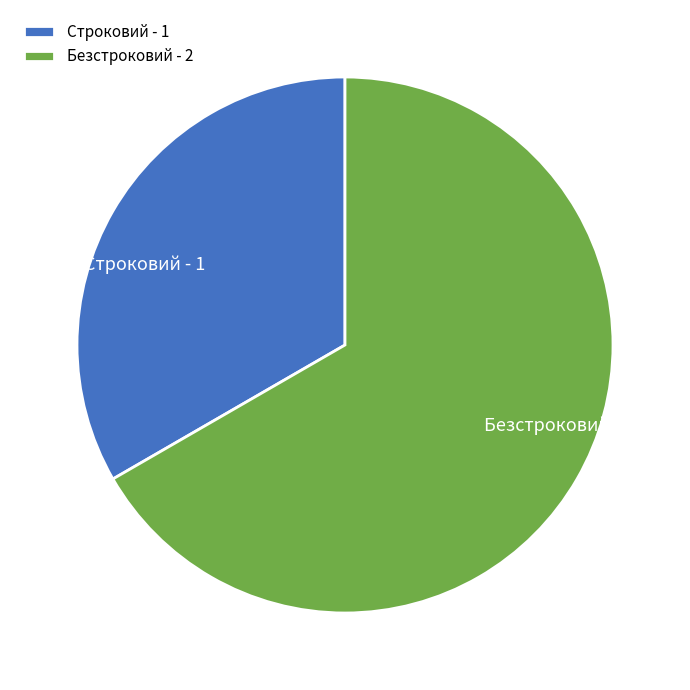

Which category has the biggest portion of the pie?

Безстроковий